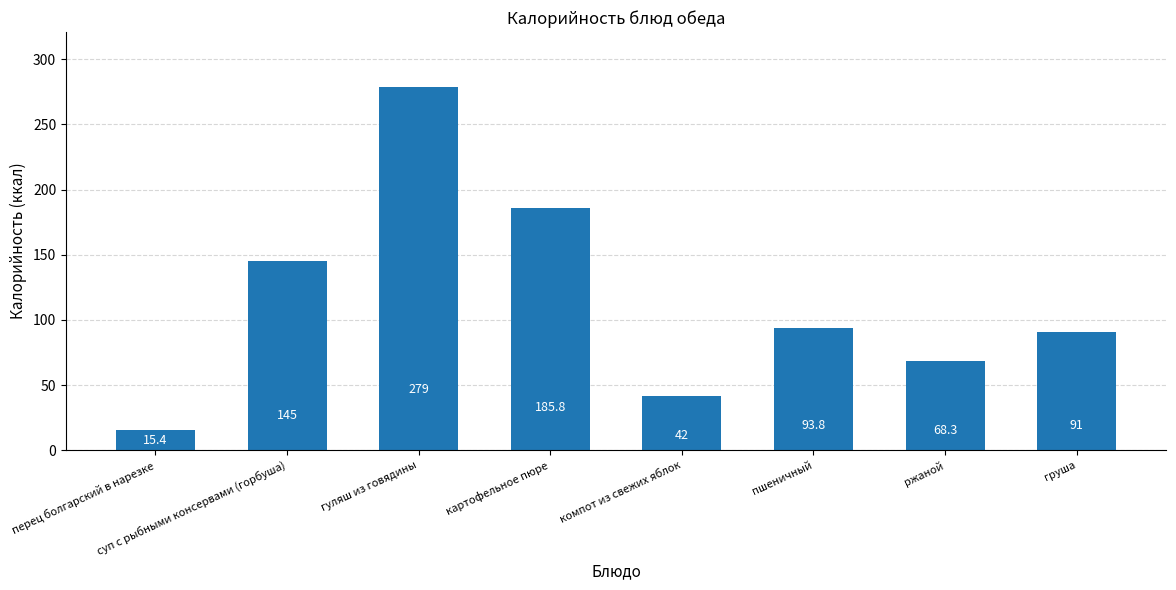

What is the difference between the values at компот из свежих яблок and гуляш из говядины?

237.0